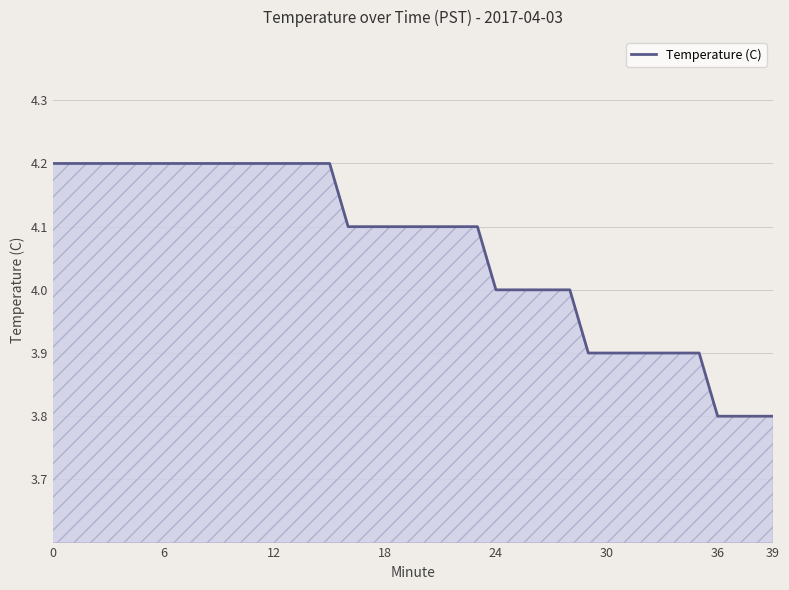

What is the maximum value shown in the chart?

4.2